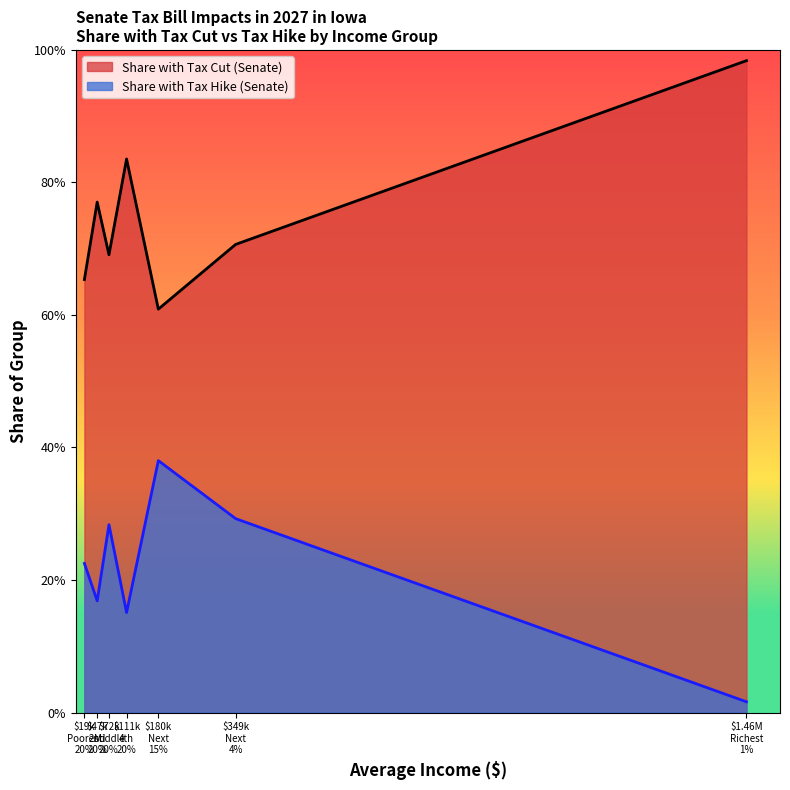

How many interior local valleys does the Share with Tax Hike (Senate) series have?

2